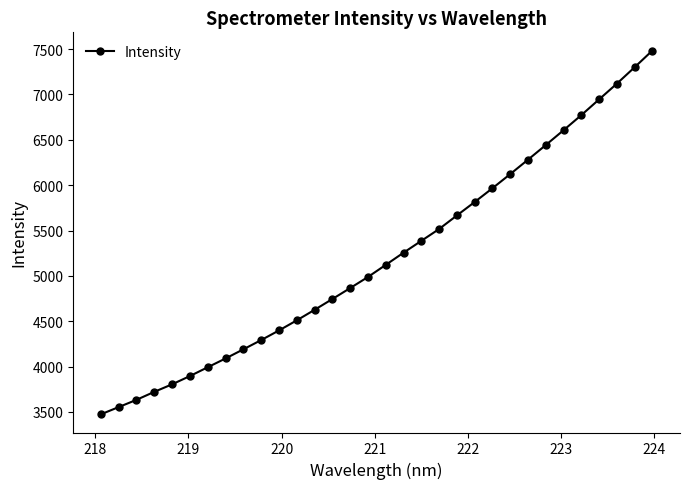

Reading left to right, transcribe all the data shown in this chart.

3473.5	3553.2	3633.1	3721.2	3804.3	3895.3	3992.3	4089.1	4189.8	4291.8	4397.8	4509.2	4625.3	4744.3	4865.0	4987.4	5120.7	5255.2	5385.7	5516.2	5665.9	5814.1	5966.0	6121.8	6281.0	6442.3	6605.8	6772.2	6945.8	7119.2	7300.4	7484.4